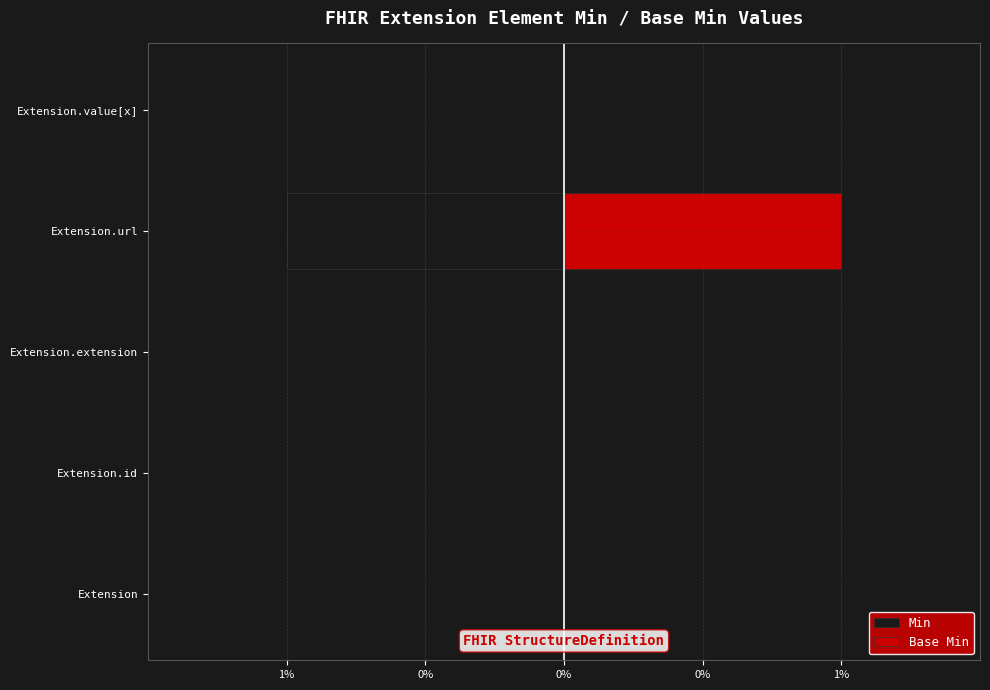

How many categories are shown in the chart?

5